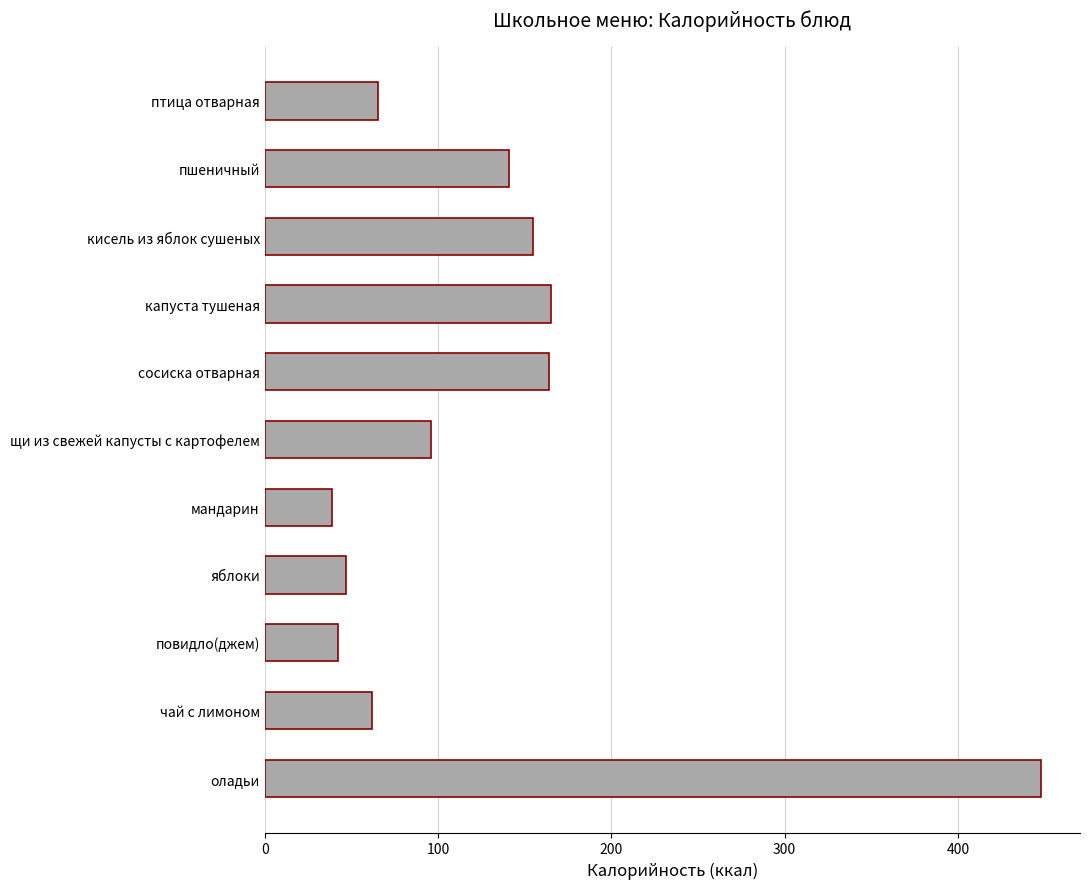

Is it true that the value at капуста тушеная is 271.2?

False